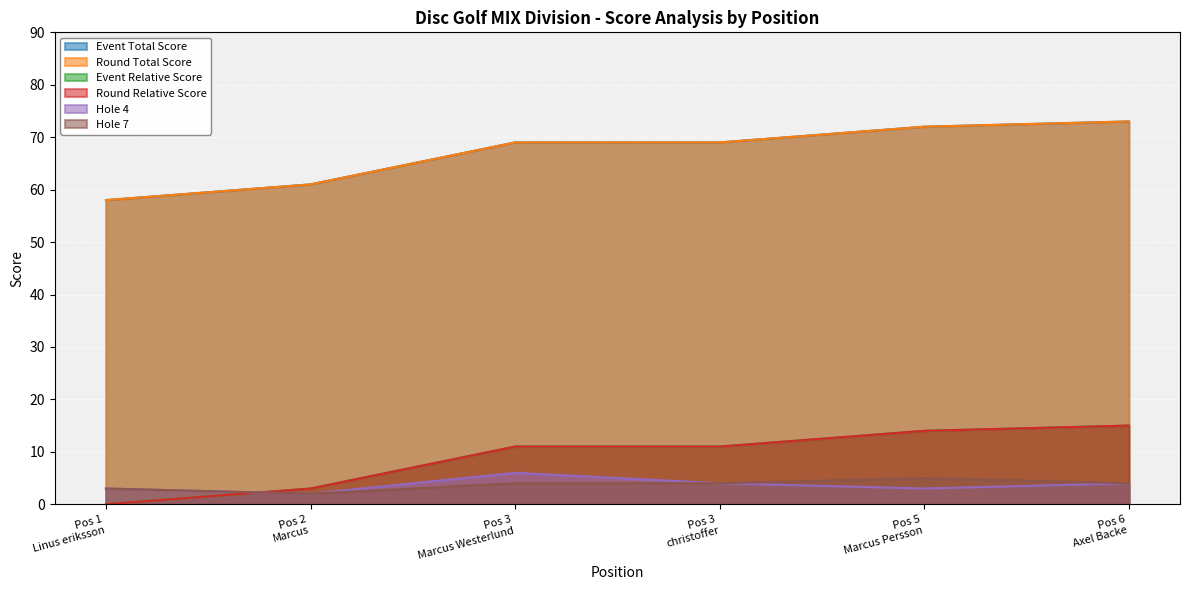

What is the difference between the event_total_score values at Pos 2 Marcus and Pos 1 Linus eriksson?

3